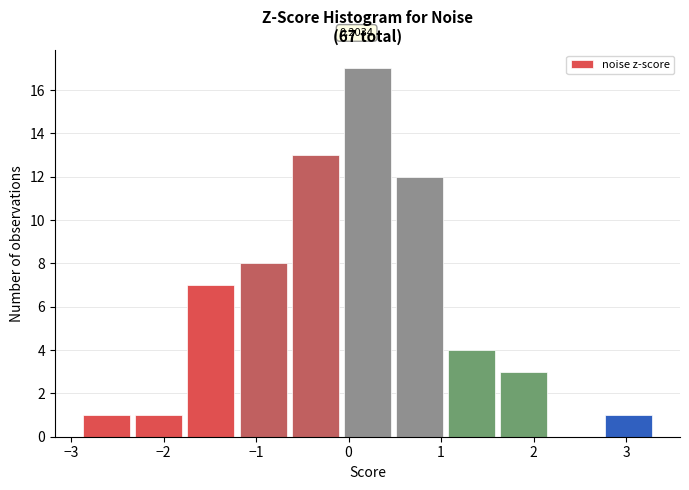

Over which range of the x-axis is the bar tallest?

-0.1 to 0.5